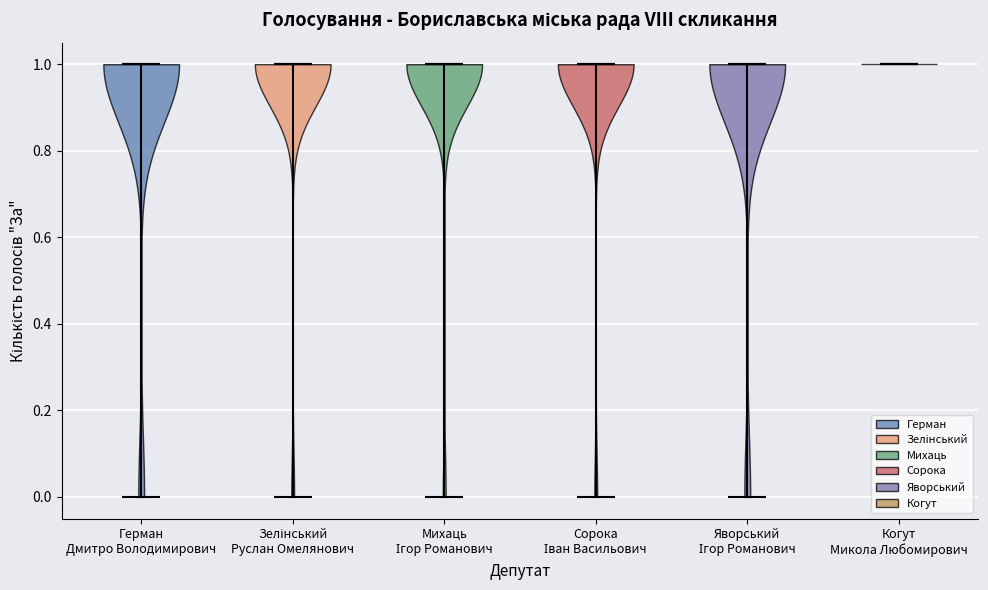

Reading left to right, read every violin against the y-axis: where its median line is, and the lowest and highest points it reaches. The values are not printed on the chart, so give them approximately, as read against the axis.

Герман Дмитро Володимирович: median line 1, lowest point 0, highest point 1
Зелінський Руслан Омелянович: median line 1, lowest point 0, highest point 1
Михаць Ігор Романович: median line 1, lowest point 0, highest point 1
Сорока Іван Васильович: median line 1, lowest point 0, highest point 1
Яворський Ігор Романович: median line 1, lowest point 0, highest point 1
Когут Микола Любомирович: median line 1, lowest point 1, highest point 1